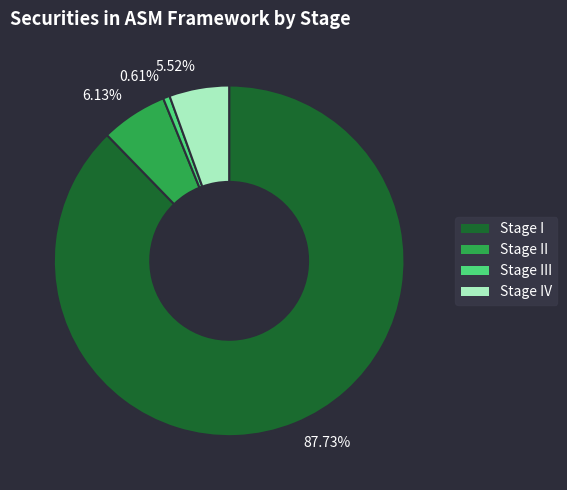

The Stage II slice represents 6% of the pie. True or false?

True